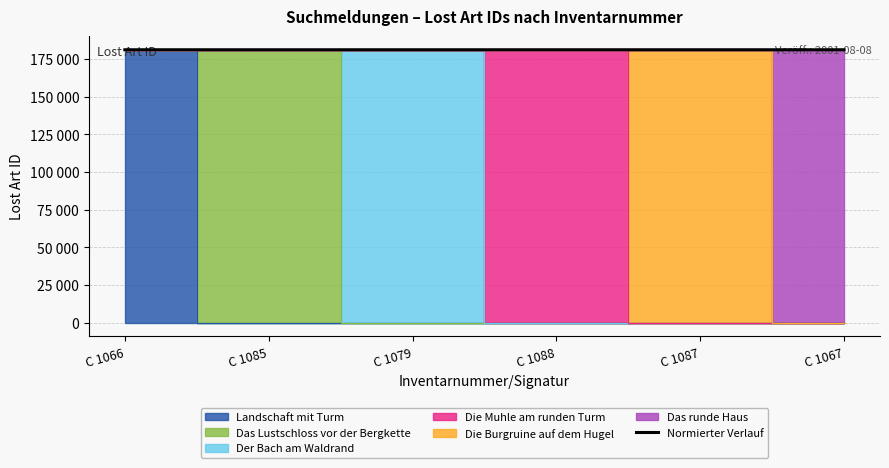

What position from the left is C 1066?

1